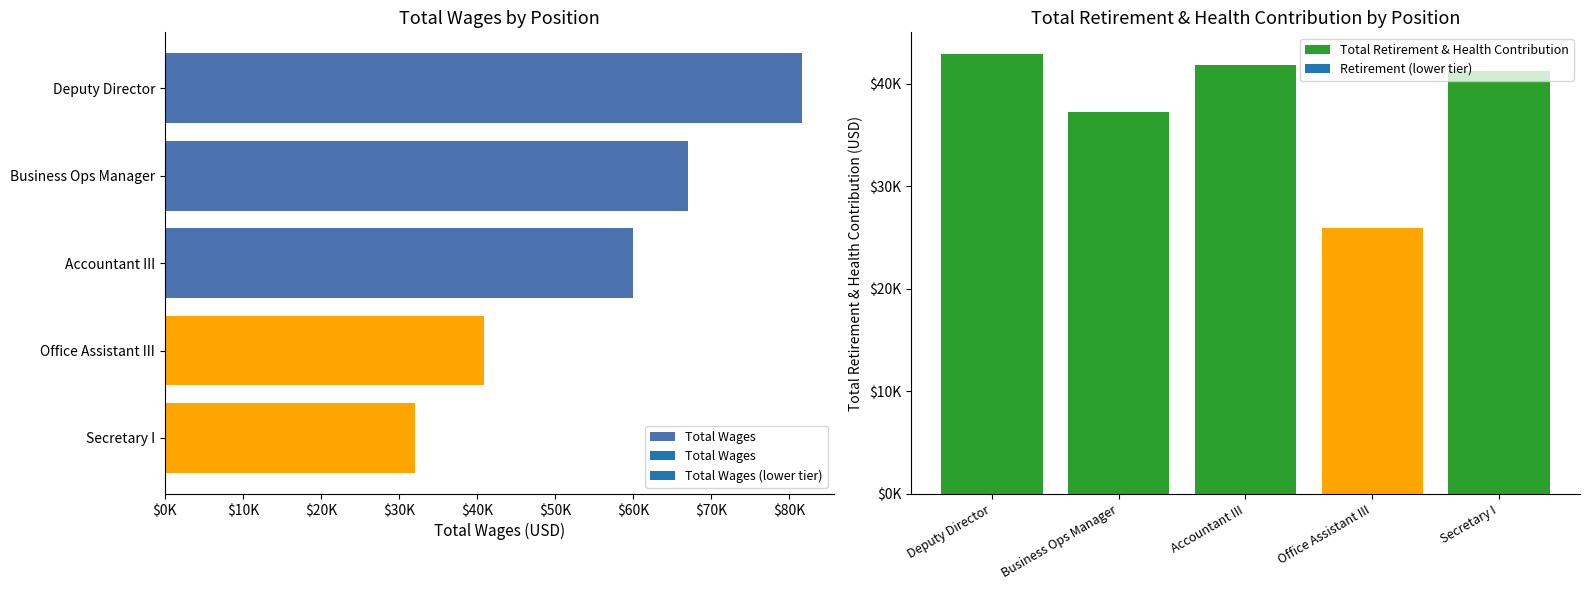

What position from the left is Secretary I?

5